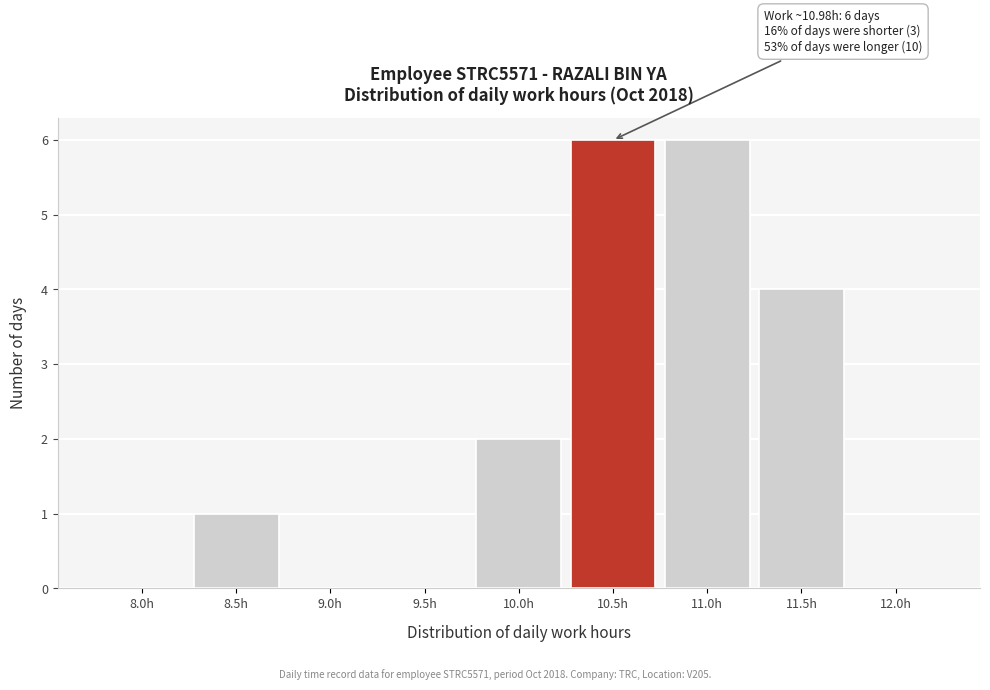

Reading left to right, extract all data points from this chart.

8.0h=0	8.5h=1	9.0h=0	9.5h=0	10.0h=2	10.5h=6	11.0h=6	11.5h=4	12.0h=0